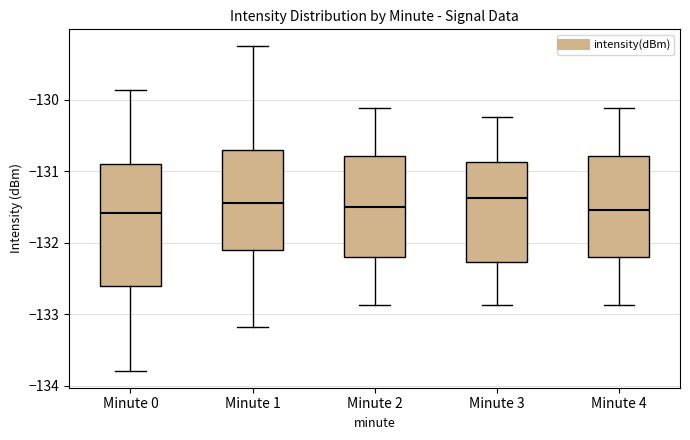

Reading left to right, read every box against the y-axis: the position of its median line, the range the box covers, and the ends of its whiskers. The values are not printed on the chart, so give them approximately, as read against the axis.

Minute 0: median -131.6, box -132.6 to -130.9, whiskers -133.8 to -129.9
Minute 1: median -131.5, box -132.1 to -130.7, whiskers -133.2 to -129.2
Minute 2: median -131.5, box -132.2 to -130.8, whiskers -132.9 to -130.1
Minute 3: median -131.4, box -132.3 to -130.9, whiskers -132.9 to -130.2
Minute 4: median -131.5, box -132.2 to -130.8, whiskers -132.9 to -130.1